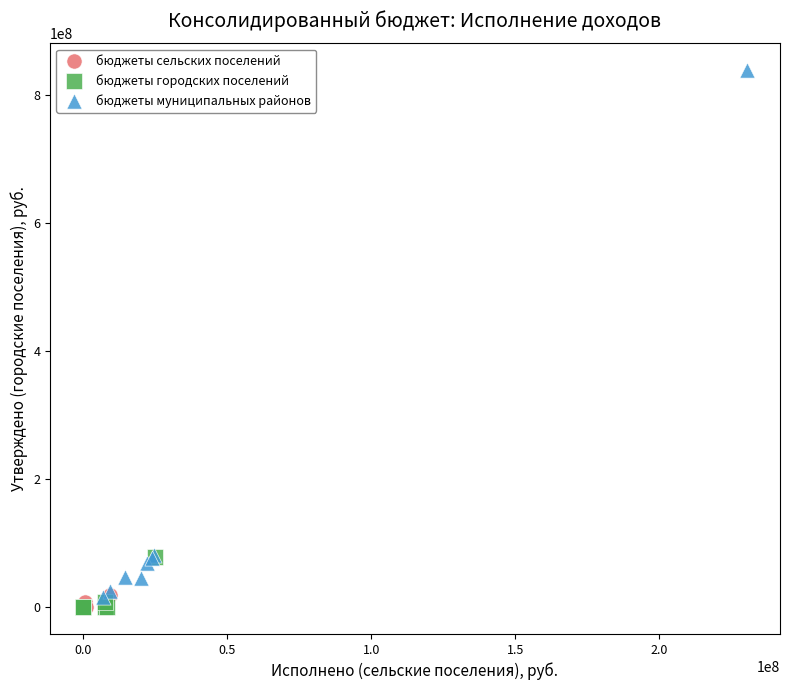

What are all the series names shown in the legend?

бюджеты сельских поселений, бюджеты городских поселений, бюджеты муниципальных районов